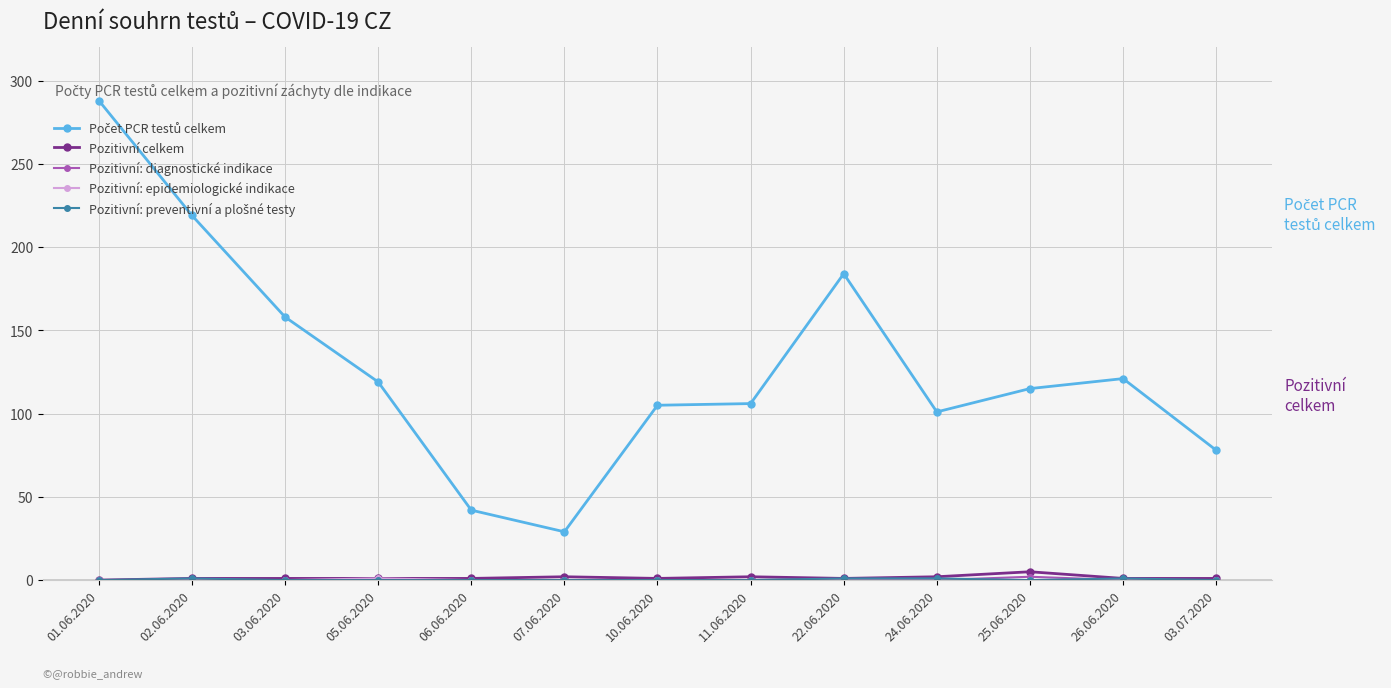

At which category is the sum across all series the highest?

01.06.2020